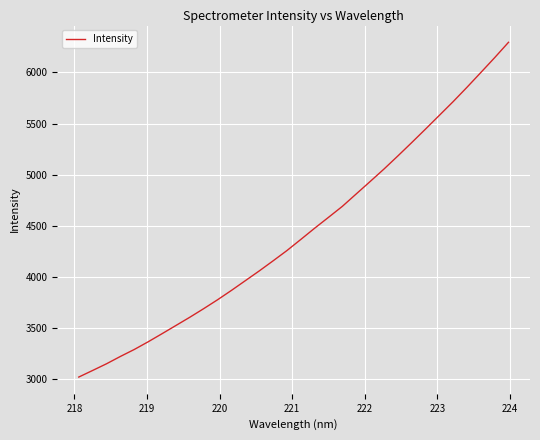

How many categories are shown in the chart?

32